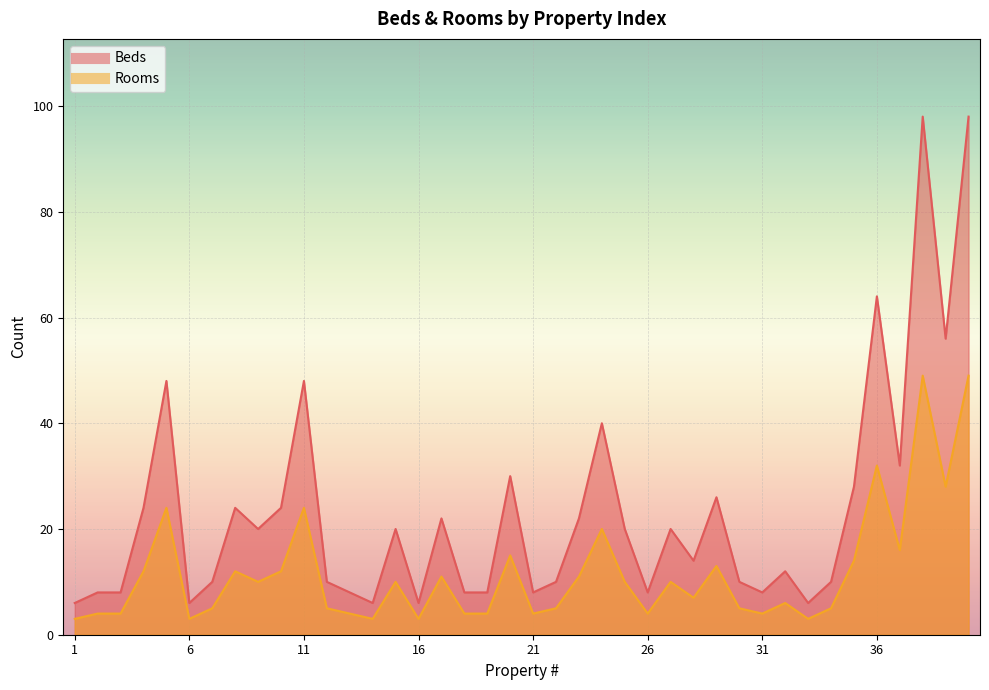

Count the number of categories in the chart.

40